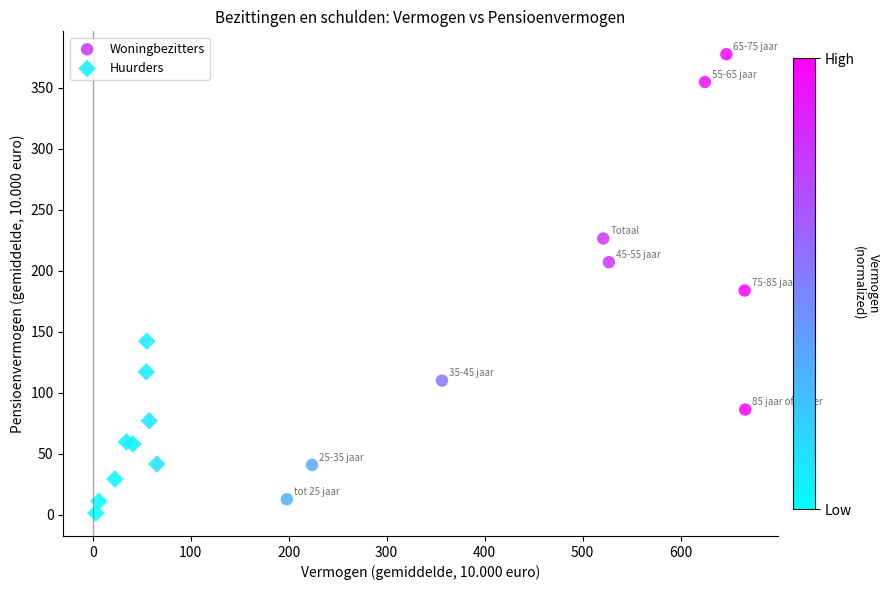

Which series reaches the maximum Y coordinate?

Woningbezitters